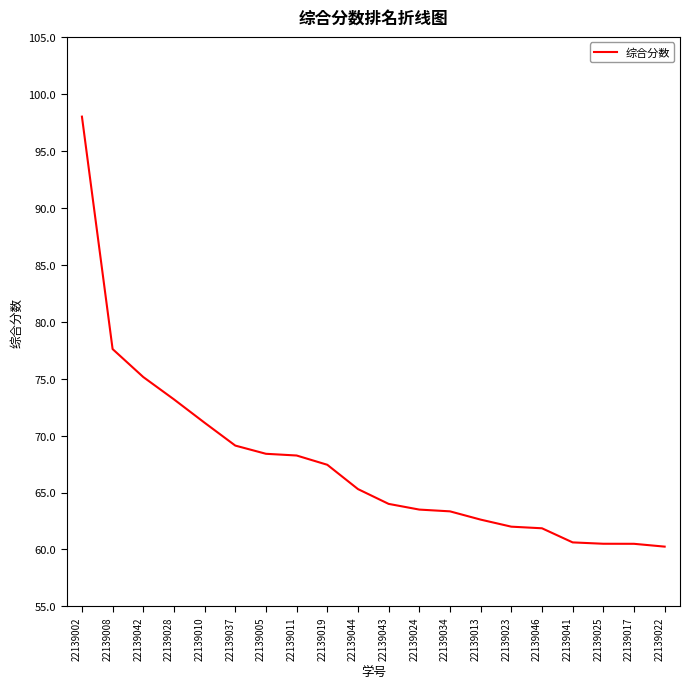

Does the chart have visible grid lines?

No